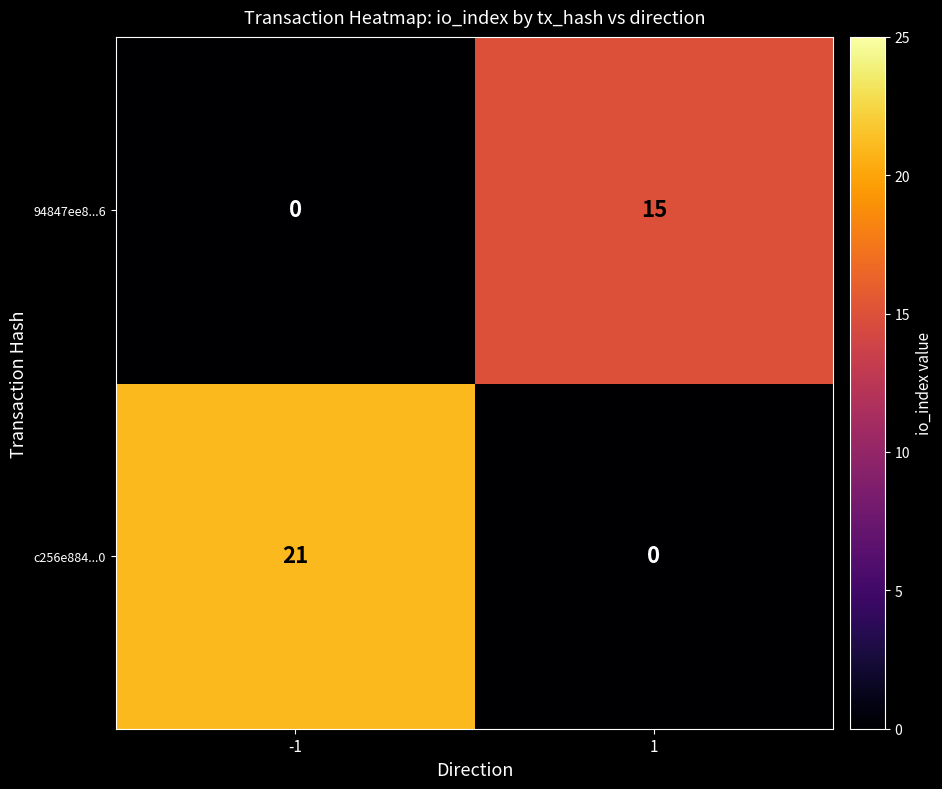

Reading left to right, what are all the values shown in this chart?

94847ee8...6: 0	15
c256e884...0: 21	0